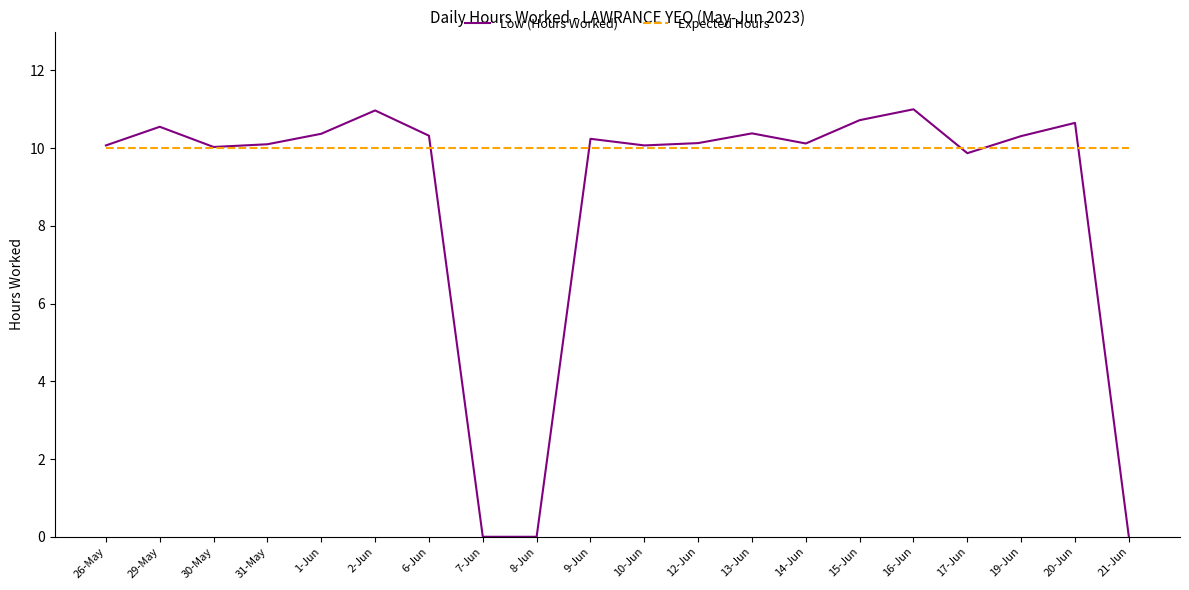

What is the total value across all series at 8-Jun?

10.0